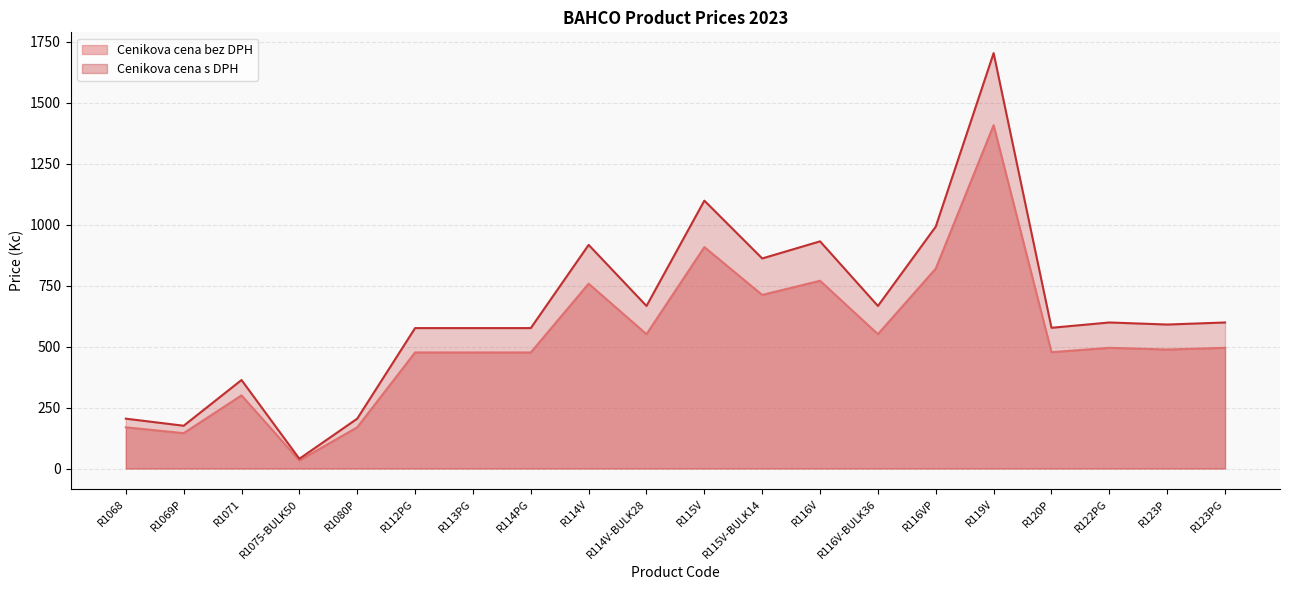

Is the value of Cenikova cena bez DPH at R1075-BULK50 greater than the value of Cenikova cena s DPH at R122PG?

No